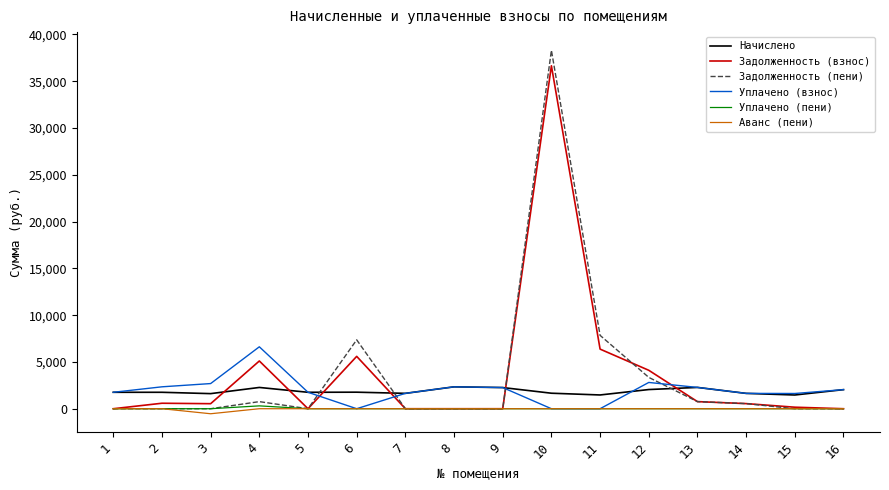

At which category is the sum across all series the highest?

10